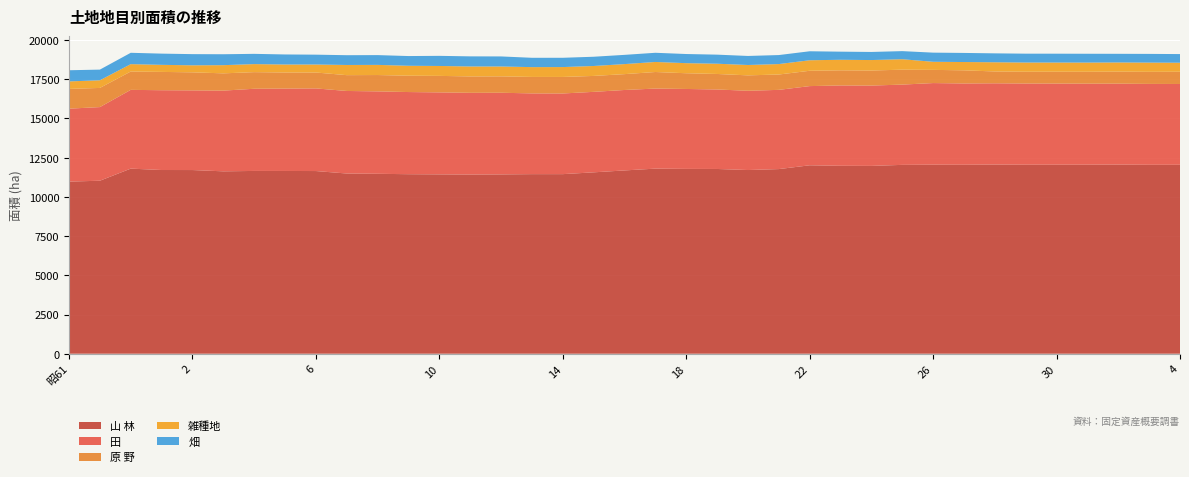

Reading left to right, transcribe all the data shown in this chart.

山 林: 昭61=10974.5	62=11029.8	63=11801.8	平1=11712.9	2=11711.0	3=11628.8	4=11654.0	5=11652.0	6=11647.3	7=11490.0	8=11471.4	9=11446.4	10=11435.1	11=11422.4	12=11432.9	13=11450.1	14=11450.0	15=11565.2	16=11686.4	17=11801.2	18=11784.0	19=11779.4	20=11711.9	21=11772.3	22=12014.2	23=11982.2	24=11974.8	25=12041.2	26=12052.2	27=12047.6	28=12060.0	29=12049.8	30=12050.9	令1=12051.8	2=12058.0	3=12045.0	4=12045.0
田: 昭61=4650.1	62=4695.4	63=5021.8	平1=5088.0	2=5078.8	3=5146.8	4=5239.3	5=5253.4	6=5268.6	7=5262.8	8=5255.2	9=5237.8	10=5227.4	11=5212.4	12=5206.1	13=5147.9	14=5142.5	15=5131.5	16=5129.1	17=5105.2	18=5096.4	19=5068.1	20=5053.9	21=5050.9	22=5049.2	23=5122.4	24=5122.0	25=5118.0	26=5204.3	27=5182.9	28=5181.7	29=5177.9	30=5173.8	令1=5165.9	2=5161.3	3=5158.1	4=5153.2
原 野: 昭61=1260.2	62=1221.3	63=1169.1	平1=1166.9	2=1151.0	3=1100.6	4=1060.0	5=1025.5	6=1013.7	7=1008.6	8=1042.0	9=1042.3	10=1051.7	11=1045.5	12=1045.5	13=1050.0	14=1054.3	15=1015.3	16=1011.2	17=1055.2	18=1002.6	19=989.2	20=982.3	21=979.0	22=977.0	23=964.8	24=960.0	25=952.2	26=841.3	27=838.2	28=754.5	29=751.5	30=755.3	令1=759.5	2=766.1	3=770.7	4=780.1
雑種地: 昭61=477.6	62=487.6	63=470.8	平1=451.1	2=448.1	3=522.0	4=512.4	5=509.3	6=510.7	7=648.7	8=647.4	9=632.9	10=632.4	11=634.7	12=629.1	13=625.3	14=630.0	15=633.6	16=639.8	17=640.7	18=642.7	19=653.5	20=661.1	21=666.1	22=670.5	23=672.3	24=667.5	25=665.7	26=515.5	27=529.6	28=586.8	29=587.4	30=585.8	令1=586.5	2=585.6	3=588.5	4=575.3
畑: 昭61=711.7	62=679.9	63=723.3	平1=714.9	2=712.1	3=695.9	4=653.6	5=640.3	6=627.2	7=623.0	8=623.4	9=619.6	10=645.2	11=644.1	12=641.2	13=594.6	14=591.7	15=589.3	16=588.4	17=584.9	18=582.9	19=578.3	20=576.0	21=573.9	22=573.0	23=517.0	24=515.8	25=515.8	26=583.2	27=579.5	28=567.8	29=564.5	30=563.6	令1=561.6	2=550.8	3=554.1	4=551.2